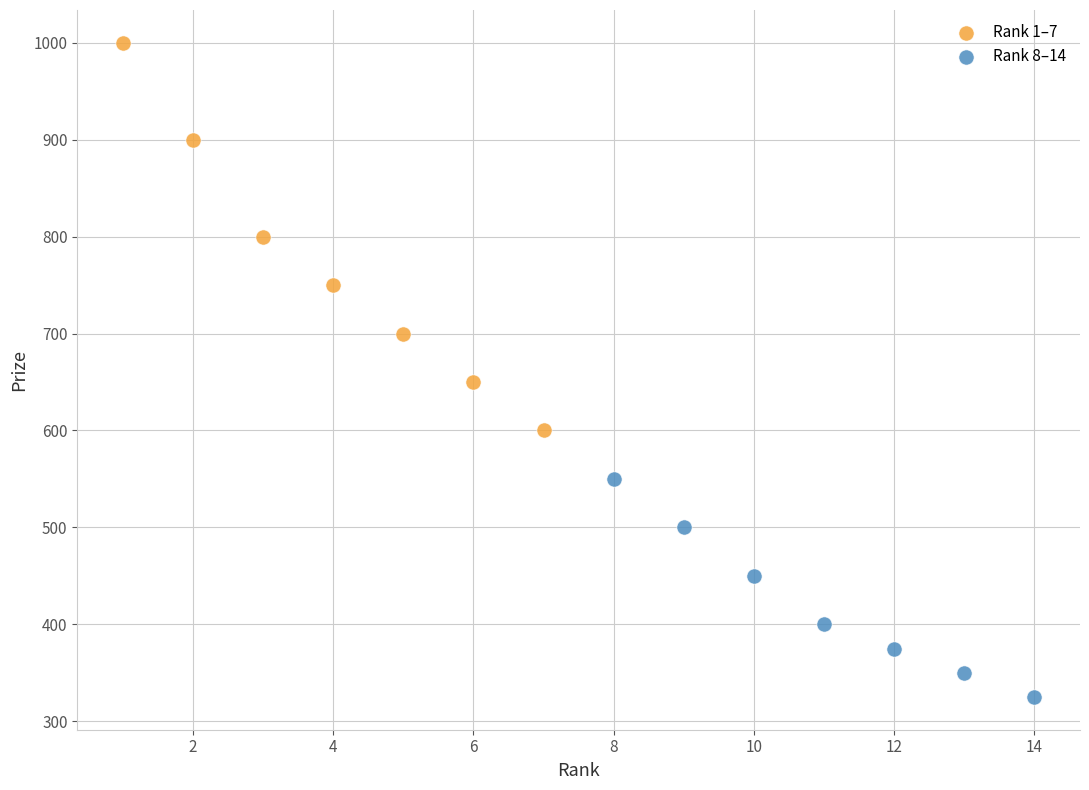

Which series has the widest spread of Y values?

Rank 1–7